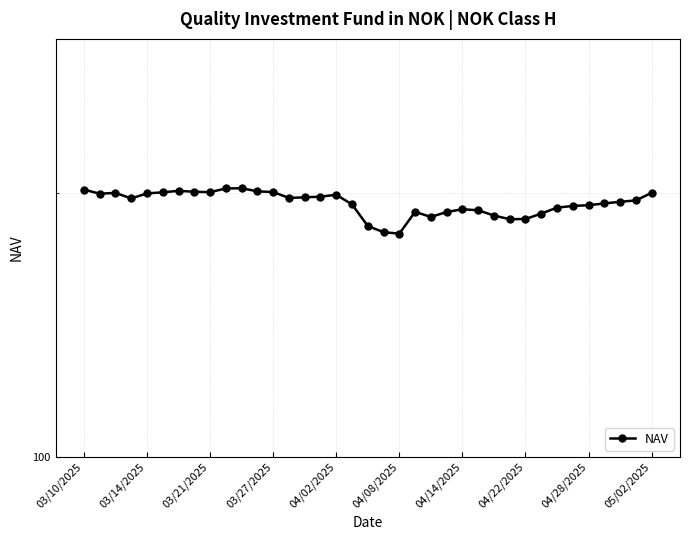

What is the difference between the maximum and second lowest values?

22.1